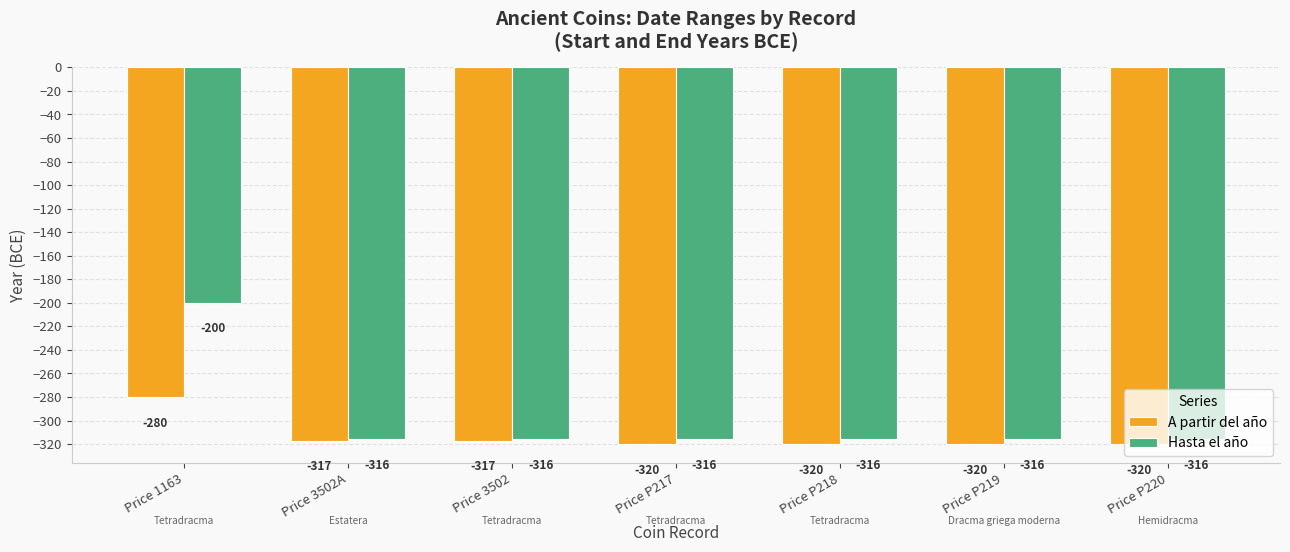

Reading left to right, extract all data points from this chart.

A partir del año: -280	-317	-317	-320	-320	-320	-320
Hasta el año: -200	-316	-316	-316	-316	-316	-316